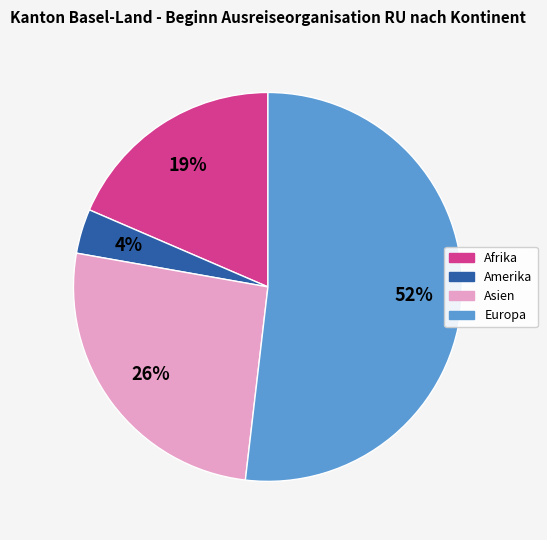

To the nearest percent, what is the average slice percentage?

25%